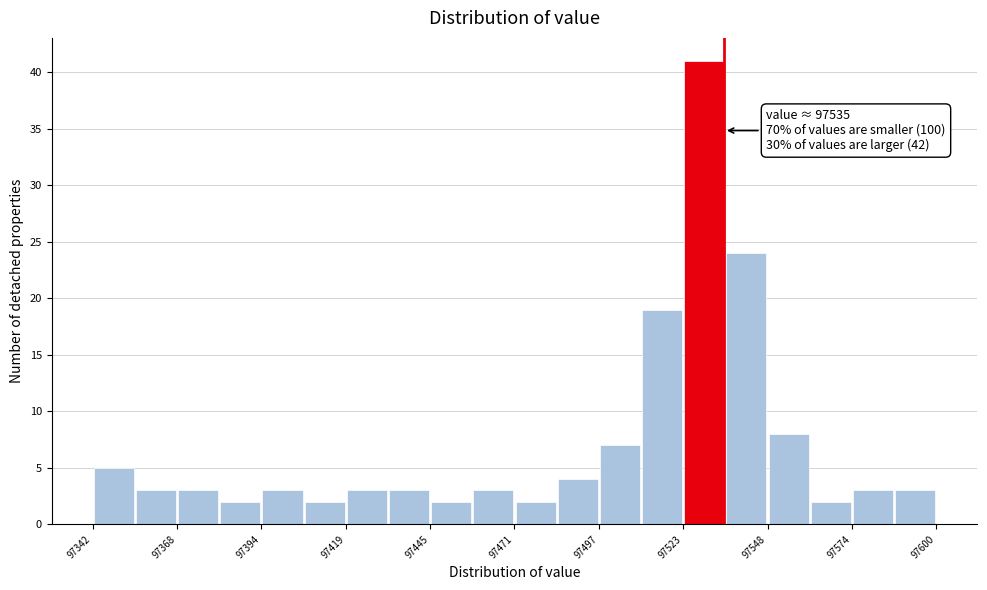

Read against the x-axis, roughly where is the centre of the tallest bar?

97530